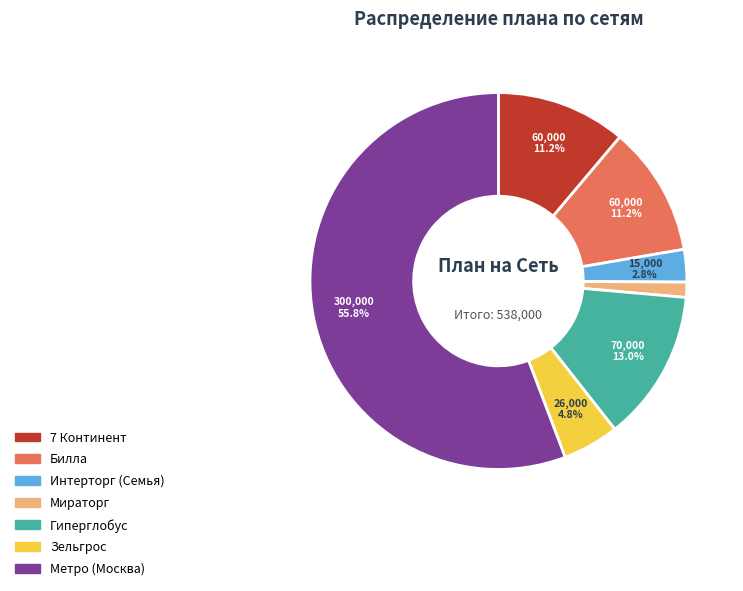

Combined, do 7 Континент and Мираторг account for over 50%?

No